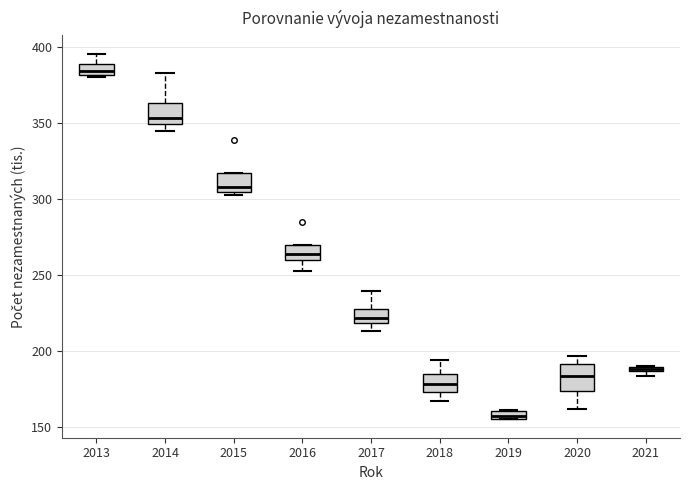

Where is the lower edge of the box at x = 2019 on the y-axis? The values are not printed on the chart, so give them approximately, as read against the axis.

155